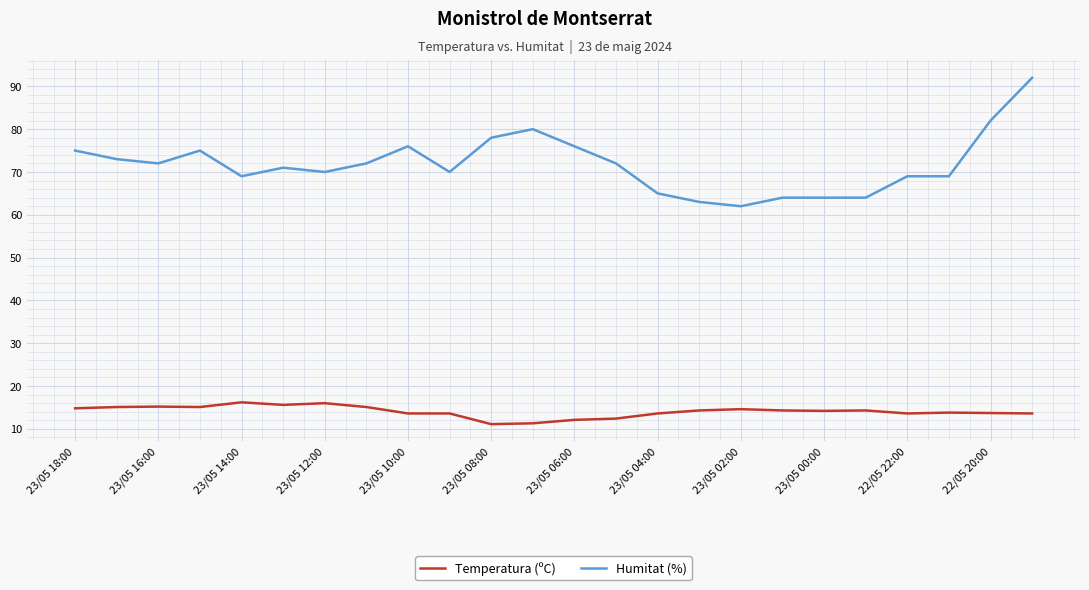

True or false: Humitat (%) and Temperatura (ºC) intersect in this chart.

False